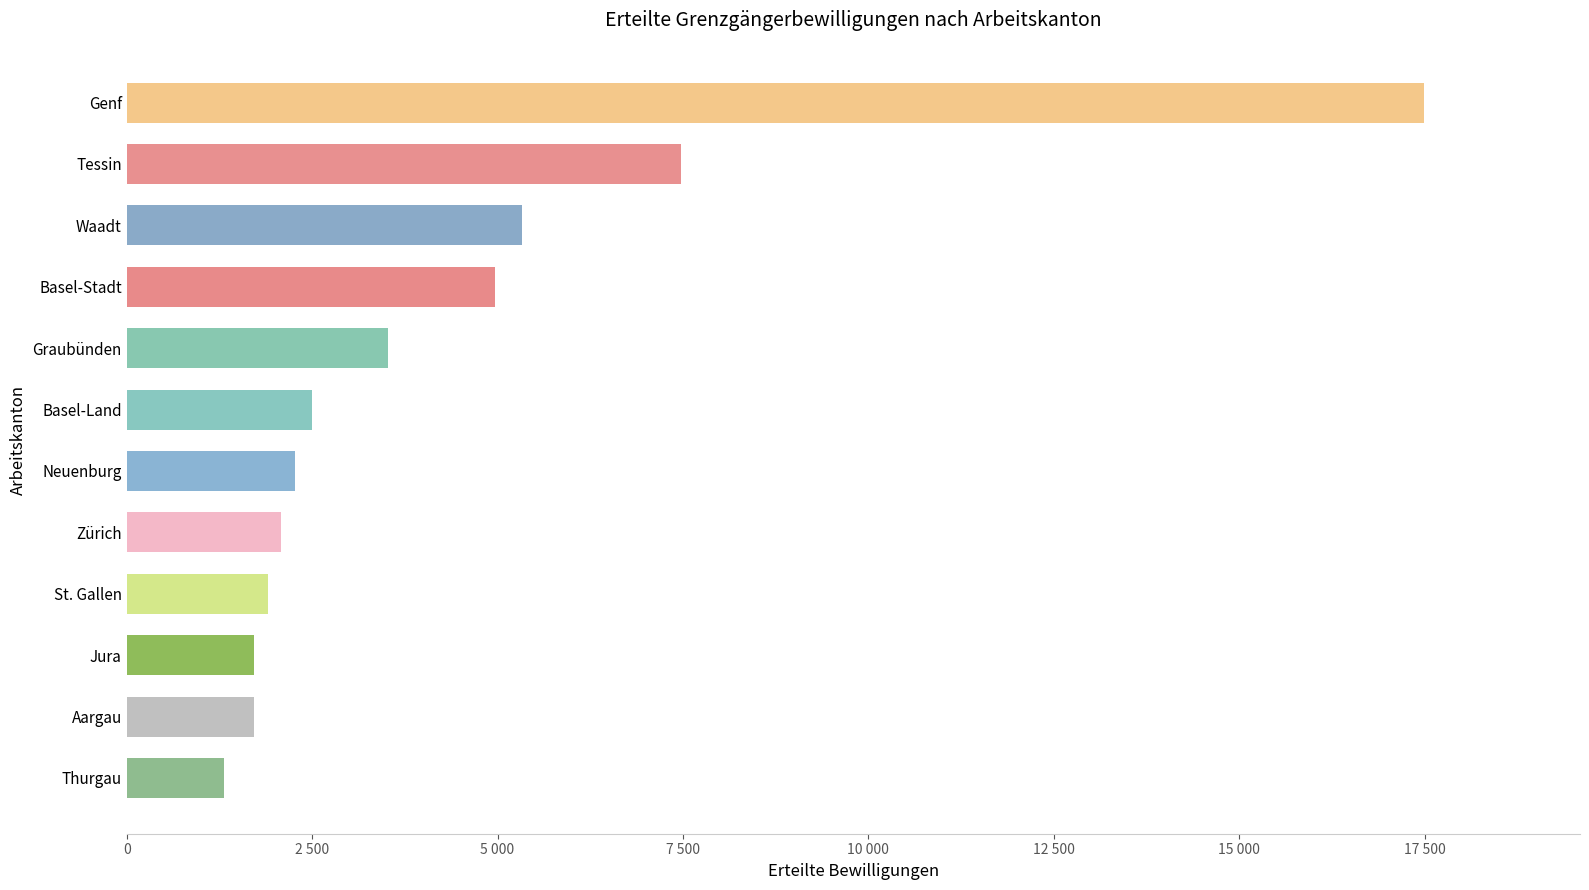

Does the chart contain any negative values?

No